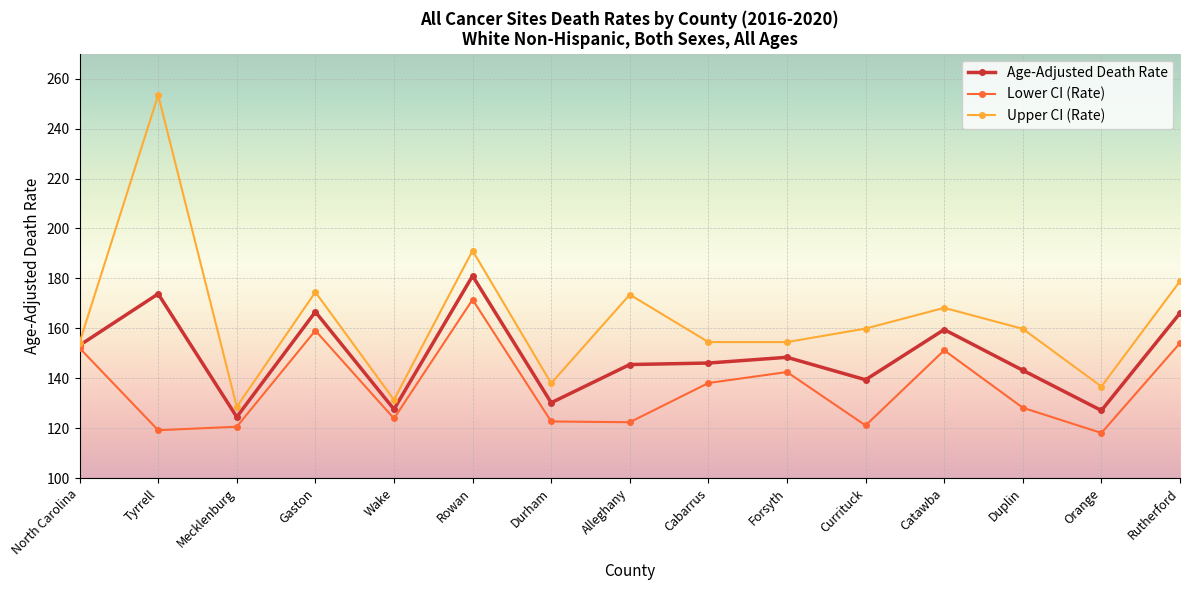

What are all the series names shown in the legend?

Age-Adjusted Death Rate, Lower CI (Rate), Upper CI (Rate)